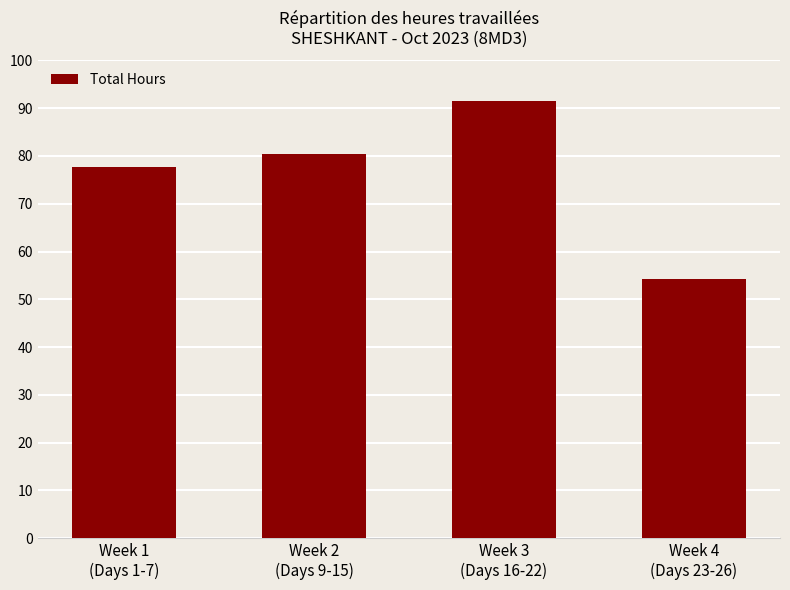

Reading right to left, transcribe all the data shown in this chart.

54.2	91.6	80.3	77.8